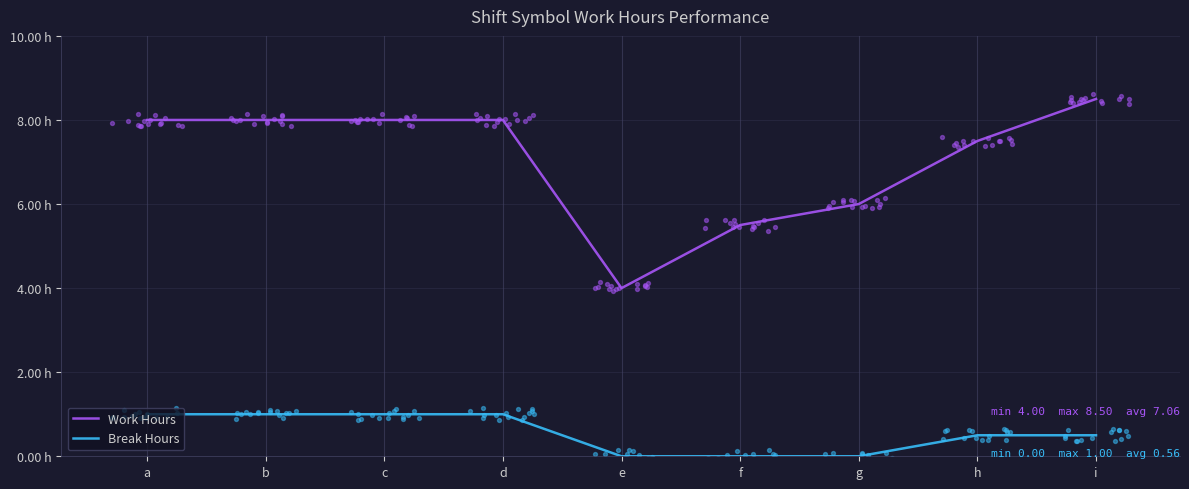

Which series has the largest Y range (max minus min)?

Work Hours